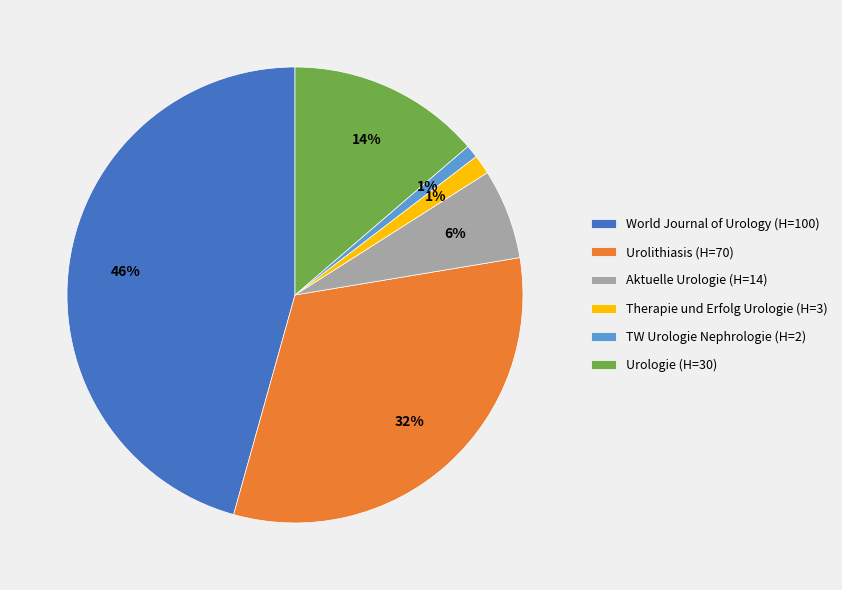

What percentage is the Therapie und Erfolg Urologie (H=3) slice, to the nearest percent?

1%